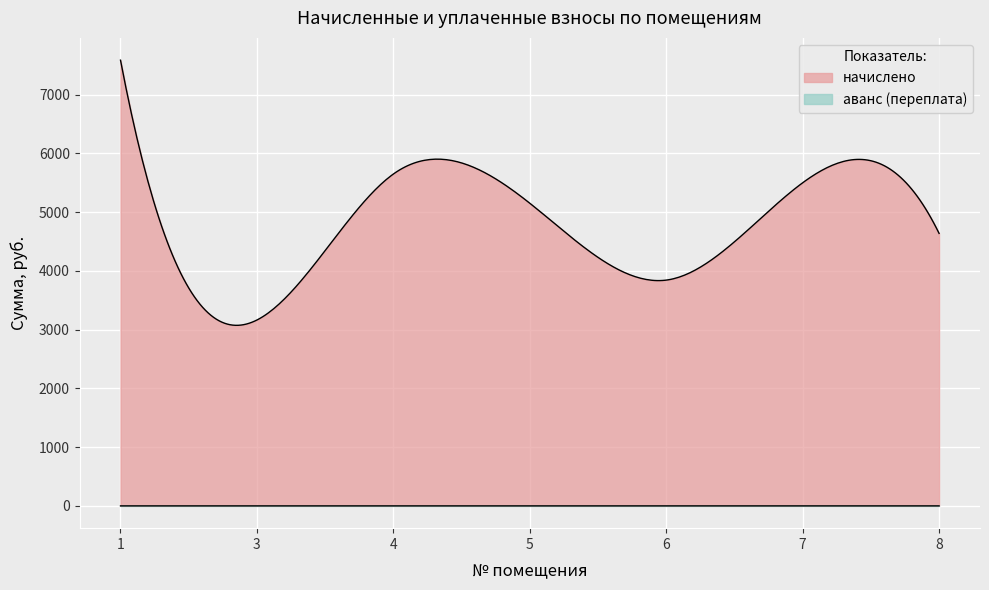

List the labels in order of аванс (переплата) value, smallest first.

1, 3, 4, 5, 6, 8, 7